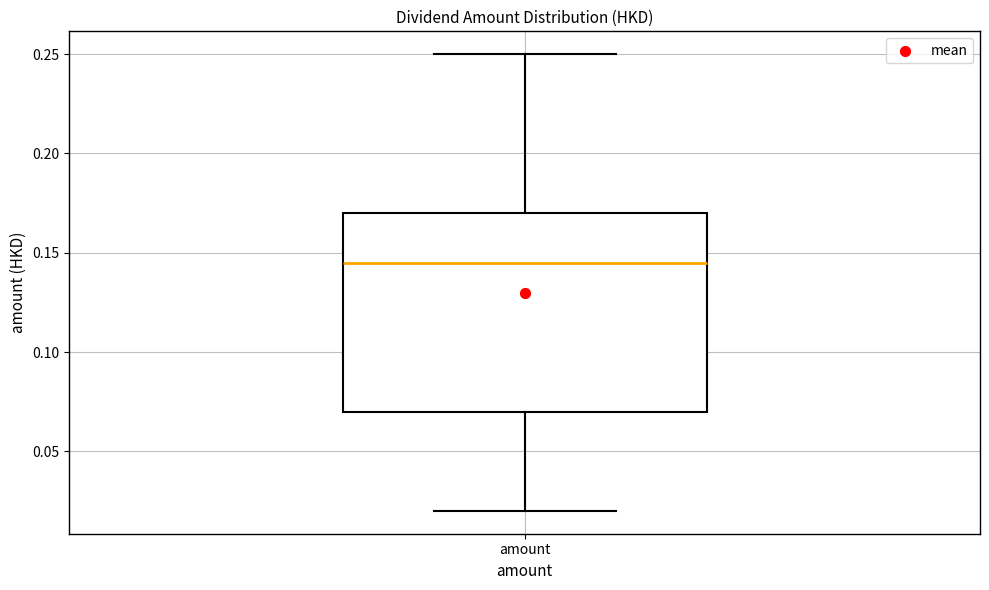

Transcribe this box plot: give where the median line is, the range the box spans, and where the two whiskers end, as read against the y-axis. The values are not printed on the chart, so give them approximately, as read against the axis.

median 0.145, box 0.070 to 0.170, whiskers 0.020 to 0.250